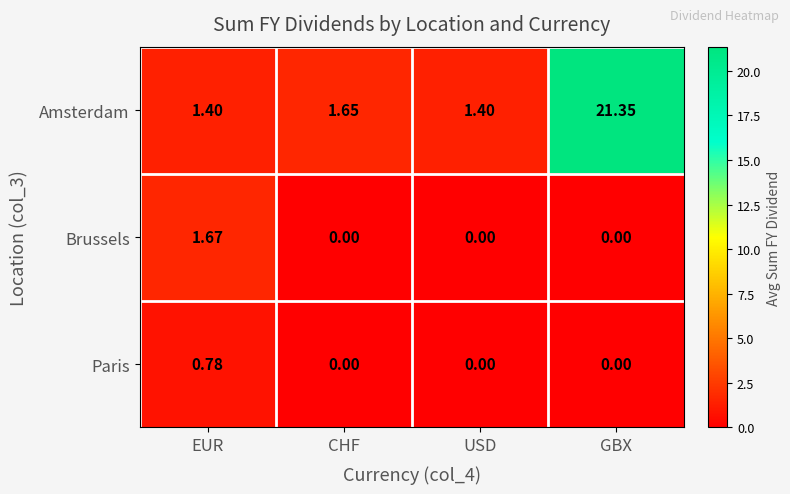

At how many categories does at least one series exceed 16?

1